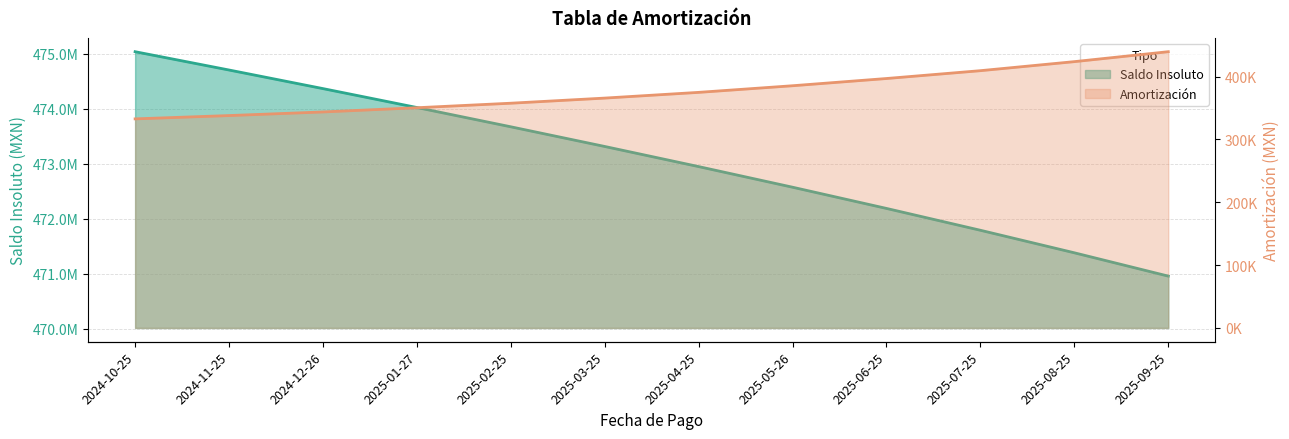

What is the minimum value for Amortización?

332727.0